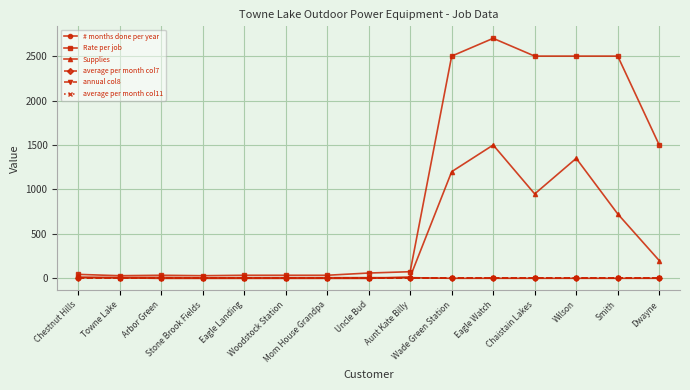

Reading left to right, extract all data points from this chart.

# months done per year: Chestnut Hills=12	Towne Lake=10	Arbor Green=11	Stone Brook Fields=6	Eagle Landing=8	Woodstock Station=8	Mom House Grandpa=8	Uncle Bud=8	Aunt Kate Billy=8	Wade Green Station=1	Eagle Watch=1	Chaistain Lakes=1	Wilson=1	Smith=1	Dwayne=1
Rate per job: Chestnut Hills=45	Towne Lake=30	Arbor Green=35	Stone Brook Fields=30	Eagle Landing=35	Woodstock Station=35	Mom House Grandpa=35	Uncle Bud=60	Aunt Kate Billy=75	Wade Green Station=2500	Eagle Watch=2700	Chaistain Lakes=2500	Wilson=2500	Smith=2500	Dwayne=1500
Supplies: Chestnut Hills=11	Towne Lake=6	Arbor Green=0	Stone Brook Fields=0	Eagle Landing=0	Woodstock Station=0	Mom House Grandpa=0	Uncle Bud=0	Aunt Kate Billy=15	Wade Green Station=1200	Eagle Watch=1500	Chaistain Lakes=950	Wilson=1350	Smith=725	Dwayne=200
average per month col7: Chestnut Hills=0	Towne Lake=0	Arbor Green=0	Stone Brook Fields=0	Eagle Landing=0	Woodstock Station=0	Mom House Grandpa=0	Uncle Bud=0	Aunt Kate Billy=0	Wade Green Station=0	Eagle Watch=0	Chaistain Lakes=0	Wilson=0	Smith=0	Dwayne=0
annual col8: Chestnut Hills=0	Towne Lake=0	Arbor Green=0	Stone Brook Fields=0	Eagle Landing=0	Woodstock Station=0	Mom House Grandpa=0	Uncle Bud=0	Aunt Kate Billy=0	Wade Green Station=0	Eagle Watch=0	Chaistain Lakes=0	Wilson=0	Smith=0	Dwayne=0
average per month col11: Chestnut Hills=0	Towne Lake=0	Arbor Green=0	Stone Brook Fields=0	Eagle Landing=0	Woodstock Station=0	Mom House Grandpa=0	Uncle Bud=0	Aunt Kate Billy=0	Wade Green Station=0	Eagle Watch=0	Chaistain Lakes=0	Wilson=0	Smith=0	Dwayne=0